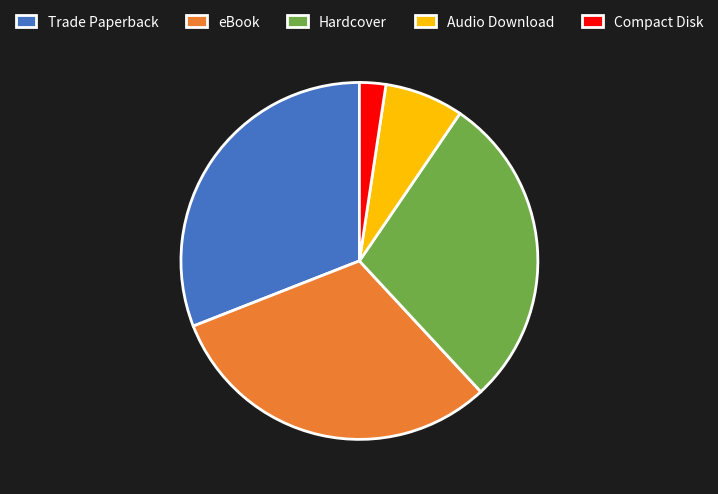

Is there any slice that represents more than half of the pie?

No